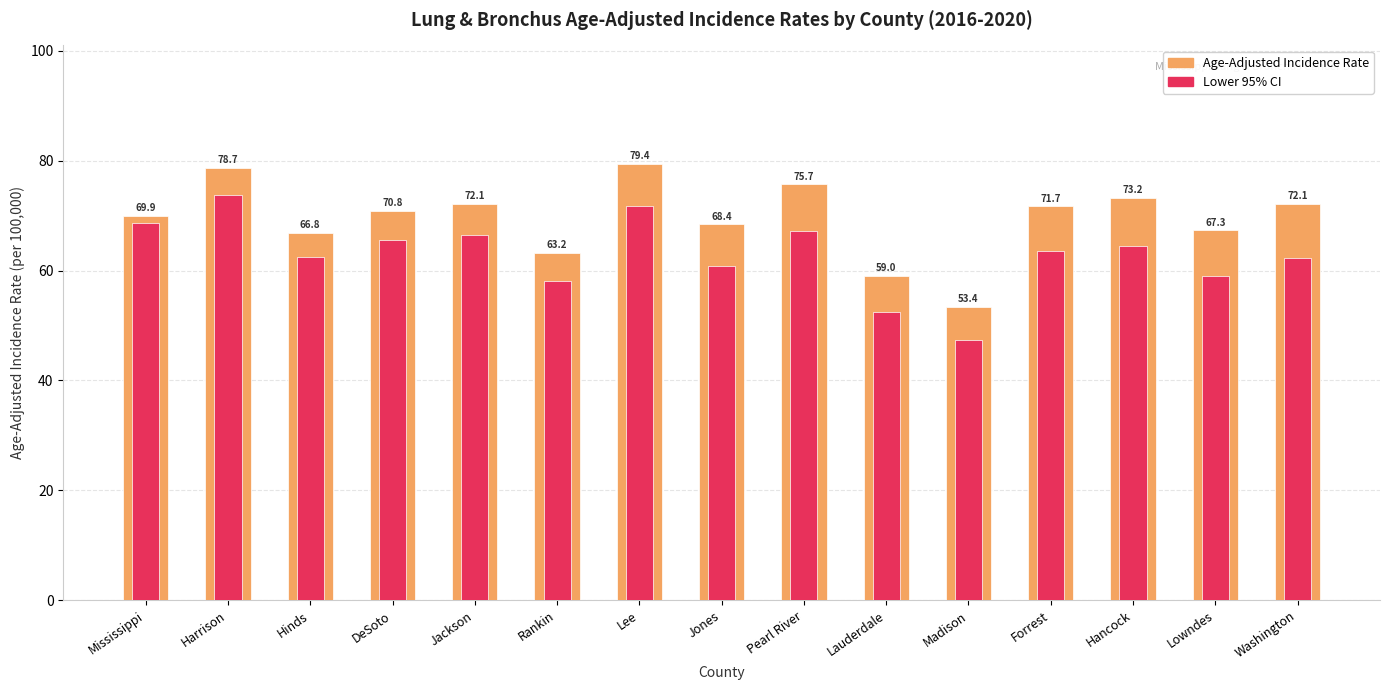

Which has a higher value, Hinds or Forrest?

Forrest